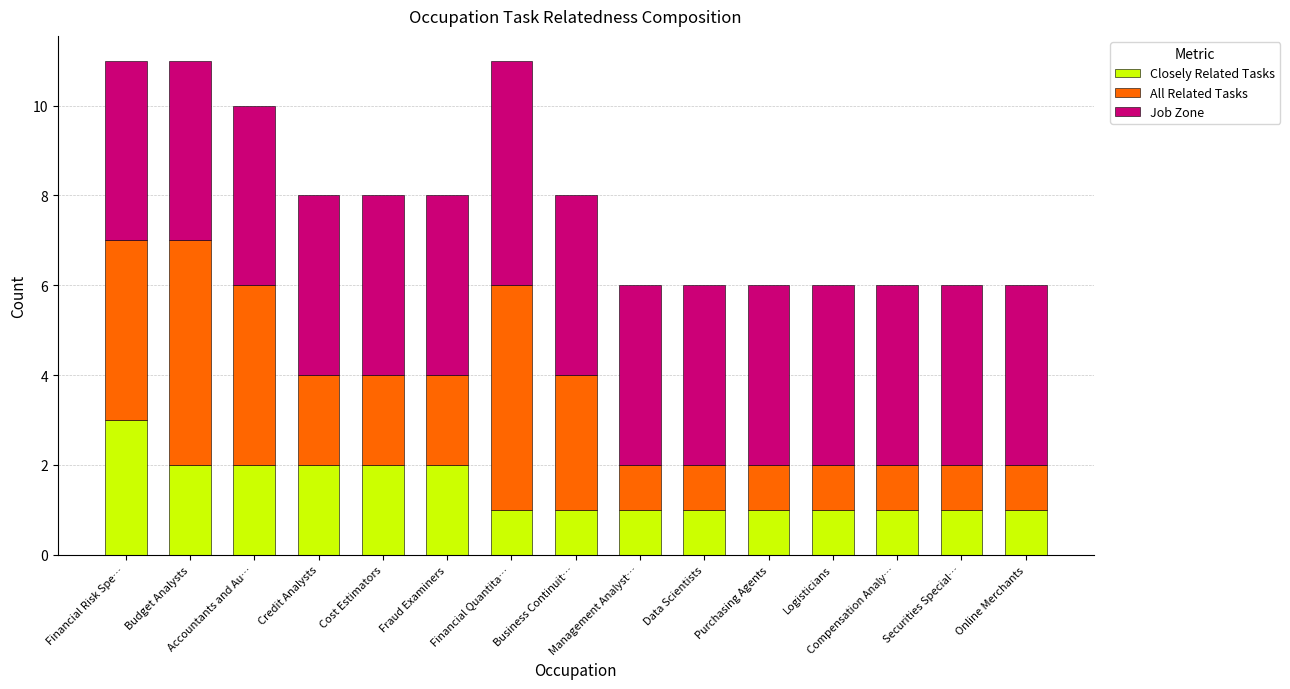

What is the maximum value for Closely Related Tasks?

3